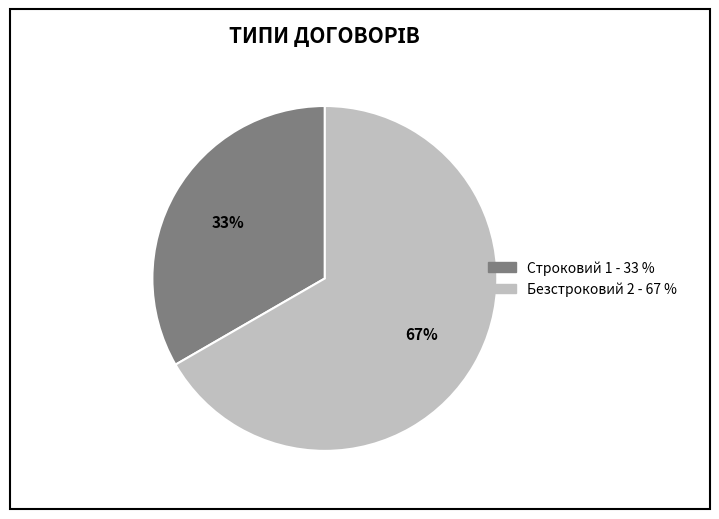

To the nearest percent, what is the combined percentage of Безстроковий and Строковий?

100%